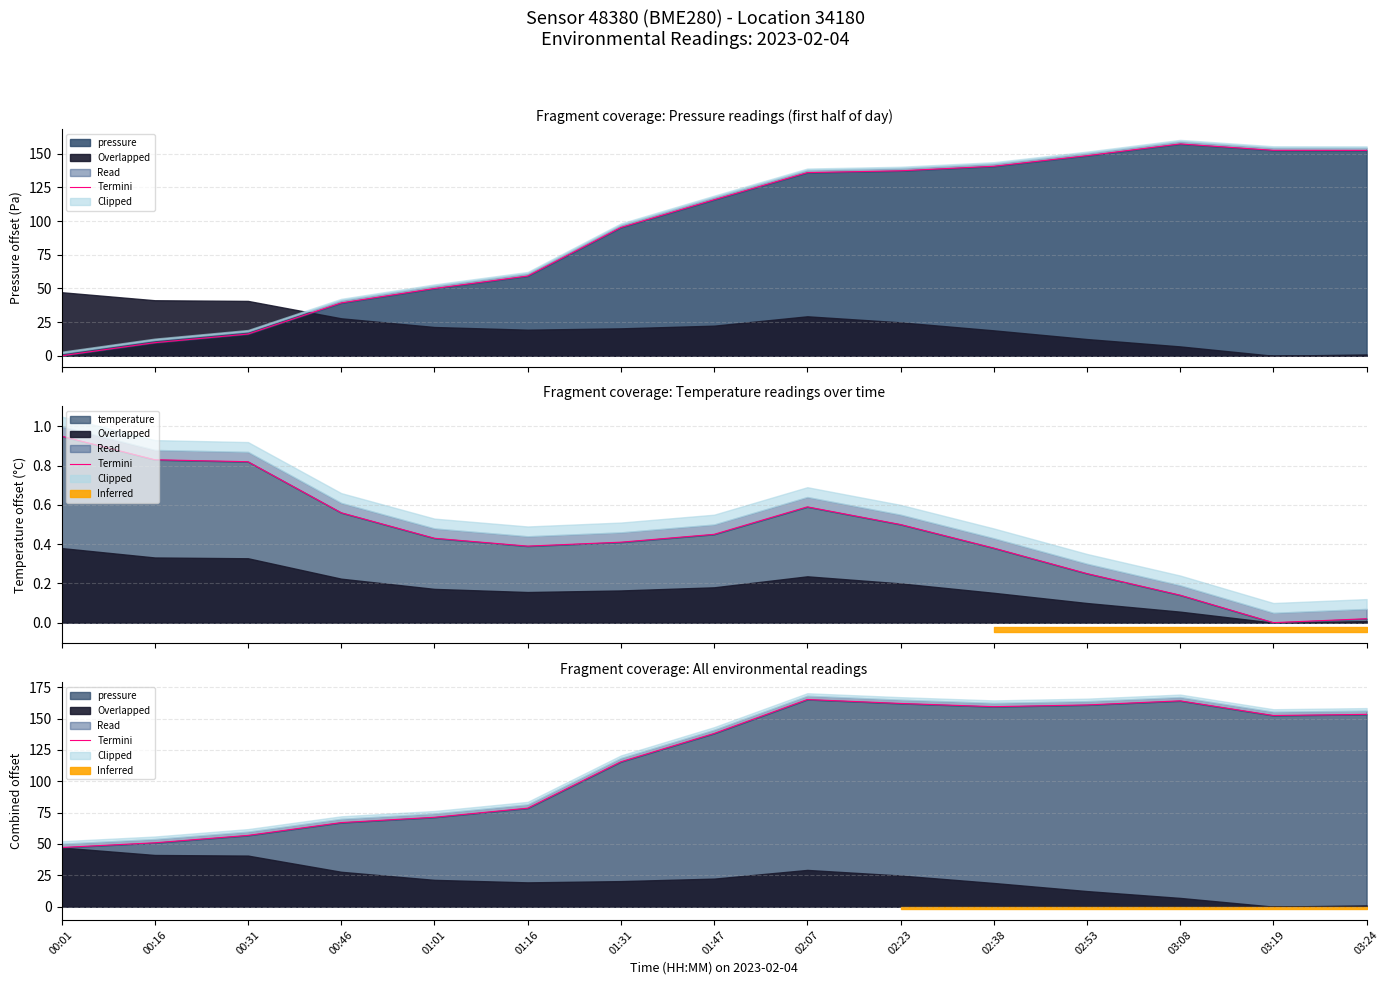

List the labels in order of value, largest first.

02:07, 03:08, 02:23, 02:53, 02:38, 03:24, 03:19, 01:47, 01:31, 01:16, 01:01, 00:46, 00:31, 00:16, 00:01